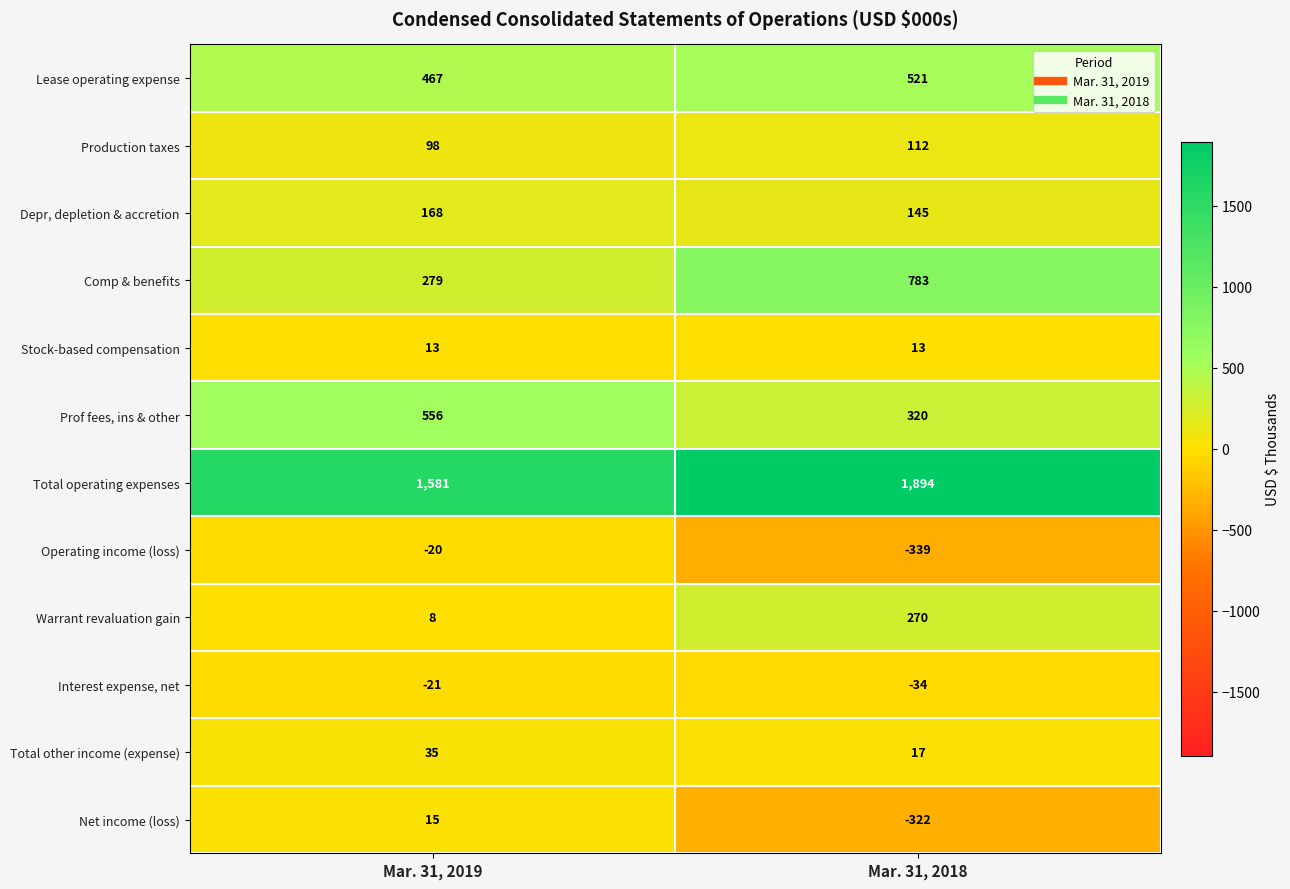

Reading right to left, list all the values displayed in this chart.

Lease operating expense: Mar. 31, 2018=521	Mar. 31, 2019=467
Production taxes: Mar. 31, 2018=112	Mar. 31, 2019=98
Depr, depletion & accretion: Mar. 31, 2018=145	Mar. 31, 2019=168
Comp & benefits: Mar. 31, 2018=783	Mar. 31, 2019=279
Stock-based compensation: Mar. 31, 2018=13	Mar. 31, 2019=13
Prof fees, ins & other: Mar. 31, 2018=320	Mar. 31, 2019=556
Total operating expenses: Mar. 31, 2018=1894	Mar. 31, 2019=1581
Operating income (loss): Mar. 31, 2018=-339	Mar. 31, 2019=-20
Warrant revaluation gain: Mar. 31, 2018=270	Mar. 31, 2019=8
Interest expense, net: Mar. 31, 2018=-34	Mar. 31, 2019=-21
Total other income (expense): Mar. 31, 2018=17	Mar. 31, 2019=35
Net income (loss): Mar. 31, 2018=-322	Mar. 31, 2019=15